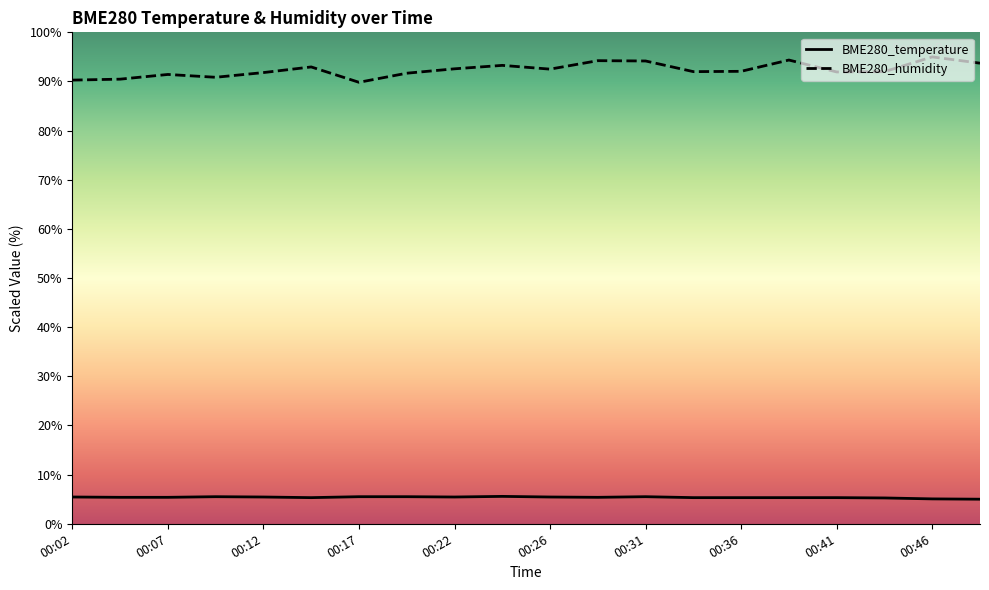

True or false: BME280_temperature has more than 1 points higher than both neighbors.

True